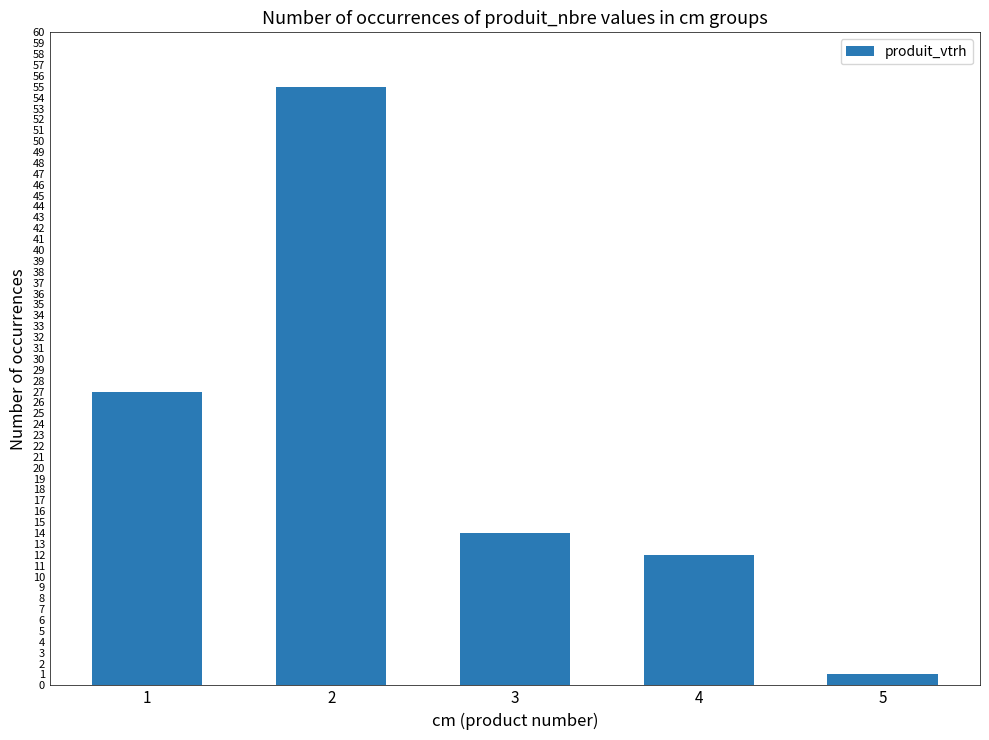

What is the value of the 4th bar from the left?

12